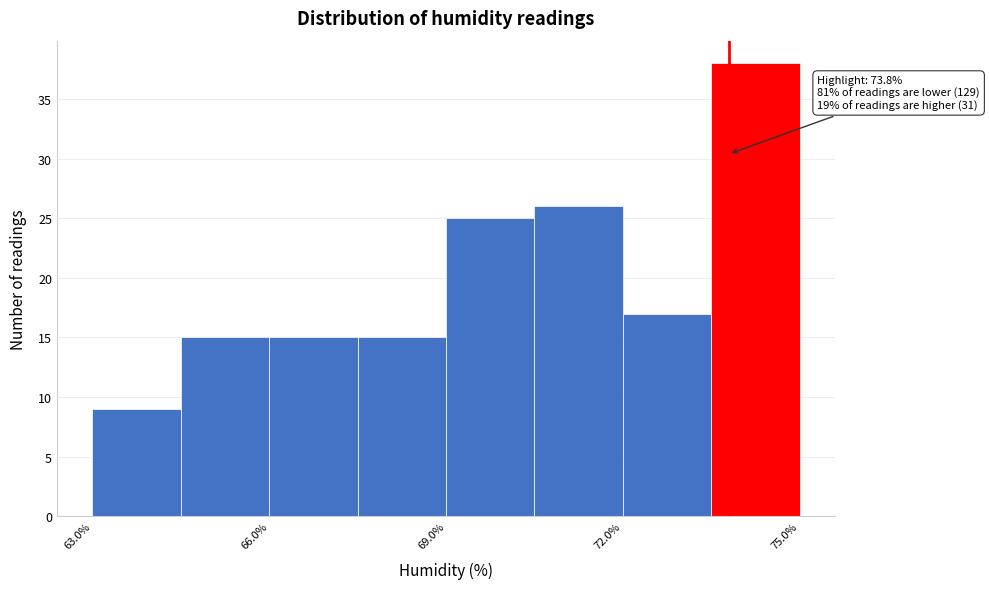

Around what value on the x-axis is the tallest bar? Give the approximate position of its centre, as read against the axis.

74.5